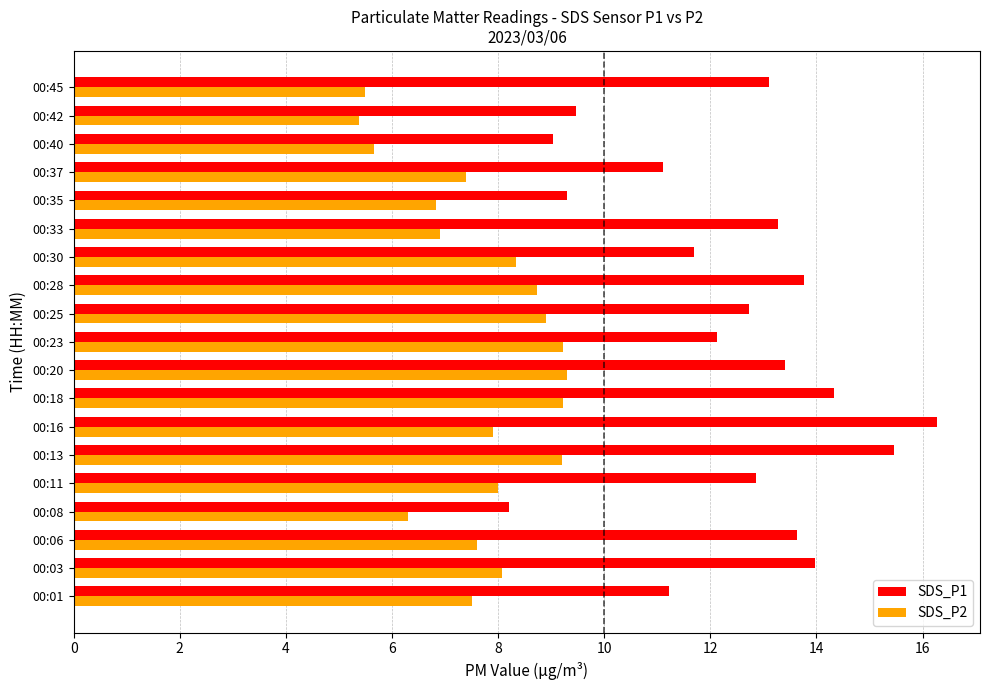

The value of SDS_P1 at 00:18 is 4.0. True or false?

False